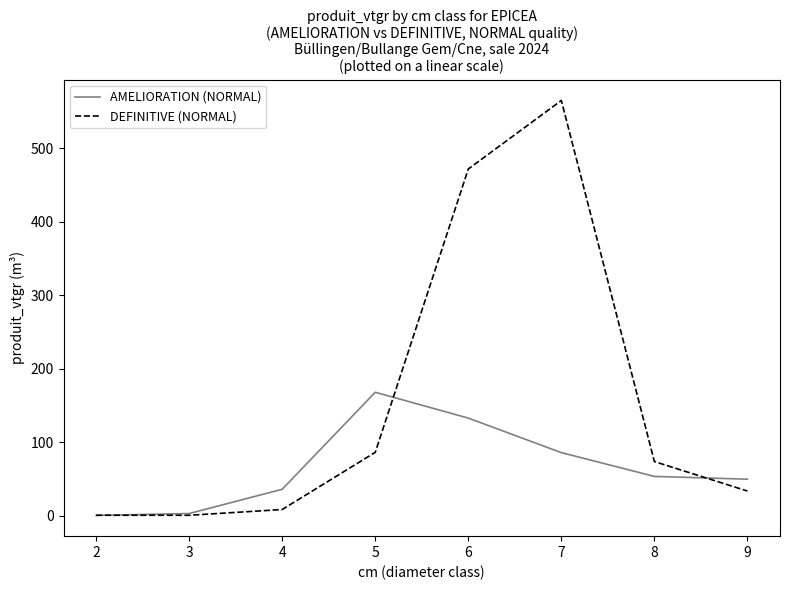

Which series changed the most between 2 and 7?

DEFINITIVE (NORMAL)